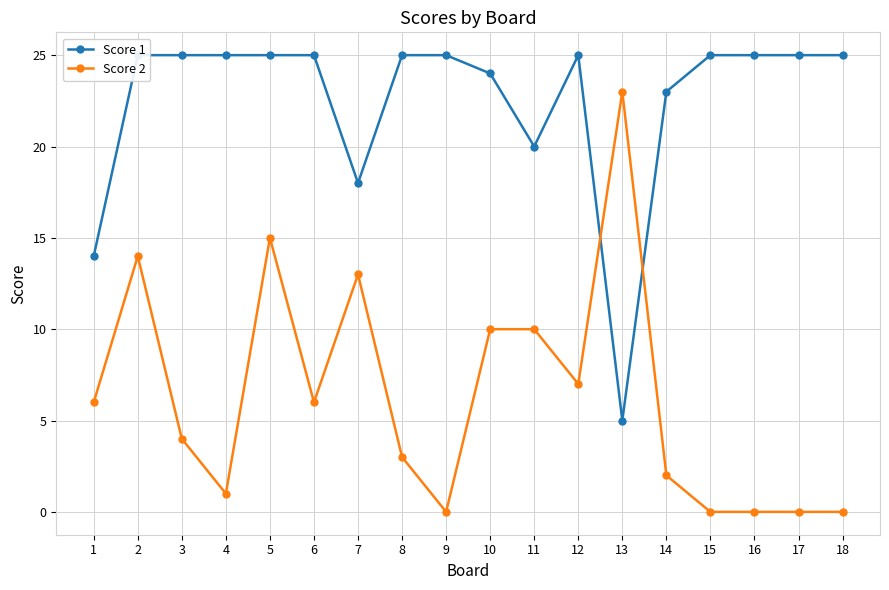

What is the value of the Score 1 point at the 18th from the left?

25